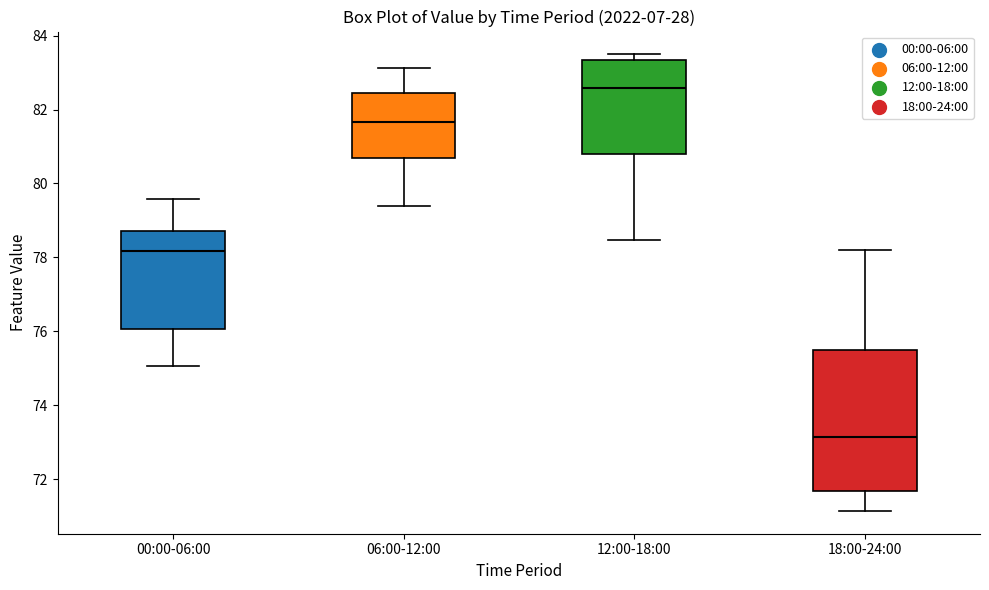

Reading left to right, read every box against the y-axis: the position of its median line, the range the box covers, and the ends of its whiskers. The values are not printed on the chart, so give them approximately, as read against the axis.

00:00-06:00: median 78.2, box 76.0 to 78.8, whiskers 75.0 to 79.6
06:00-12:00: median 81.6, box 80.6 to 82.4, whiskers 79.4 to 83.2
12:00-18:00: median 82.6, box 80.8 to 83.4, whiskers 78.4 to 83.4 (just above the box's upper edge)
18:00-24:00: median 73.2, box 71.6 to 75.4, whiskers 71.2 to 78.2